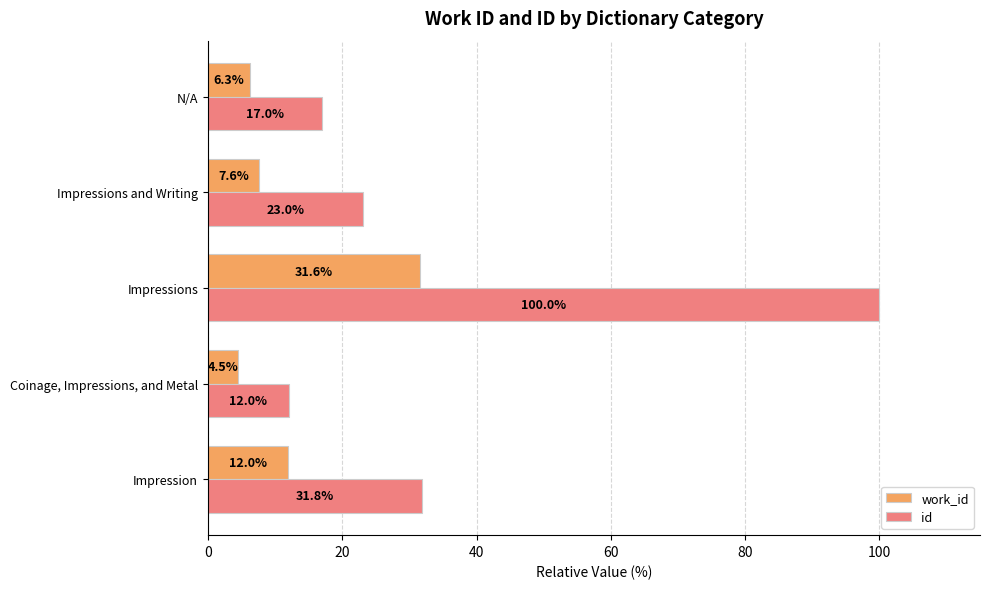

Is the value of work_id at Impressions greater than the value of id at Impressions and Writing?

Yes